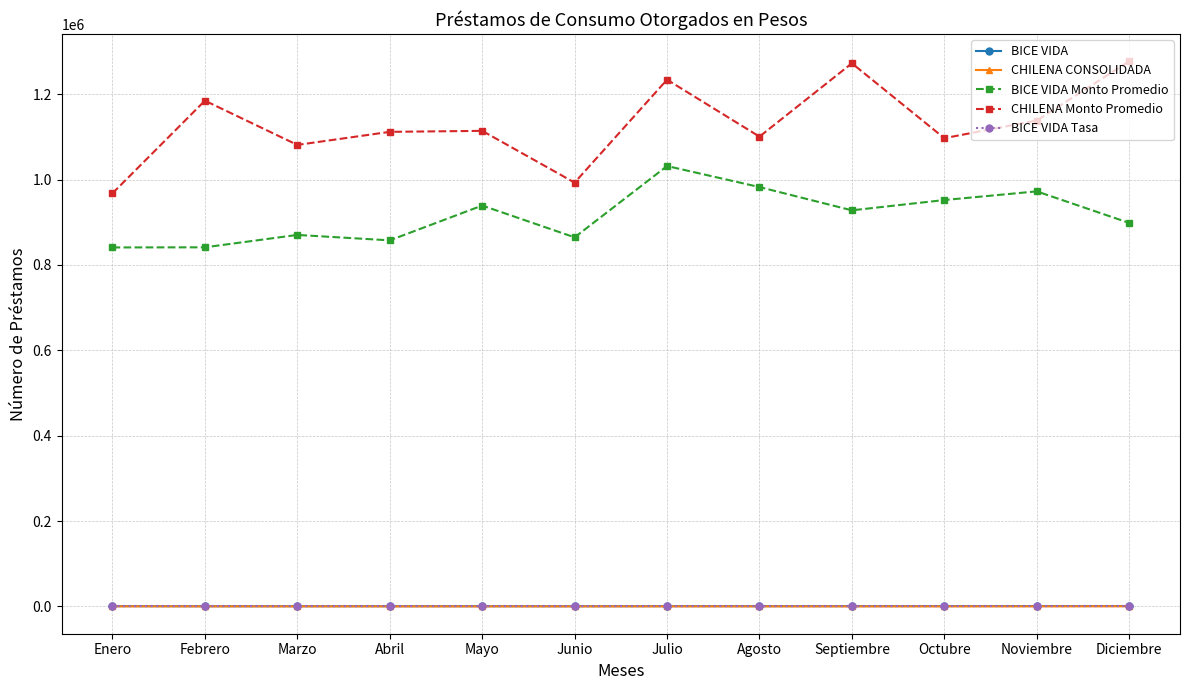

The value of BICE VIDA Monto Promedio at Junio is 532891.6. True or false?

False